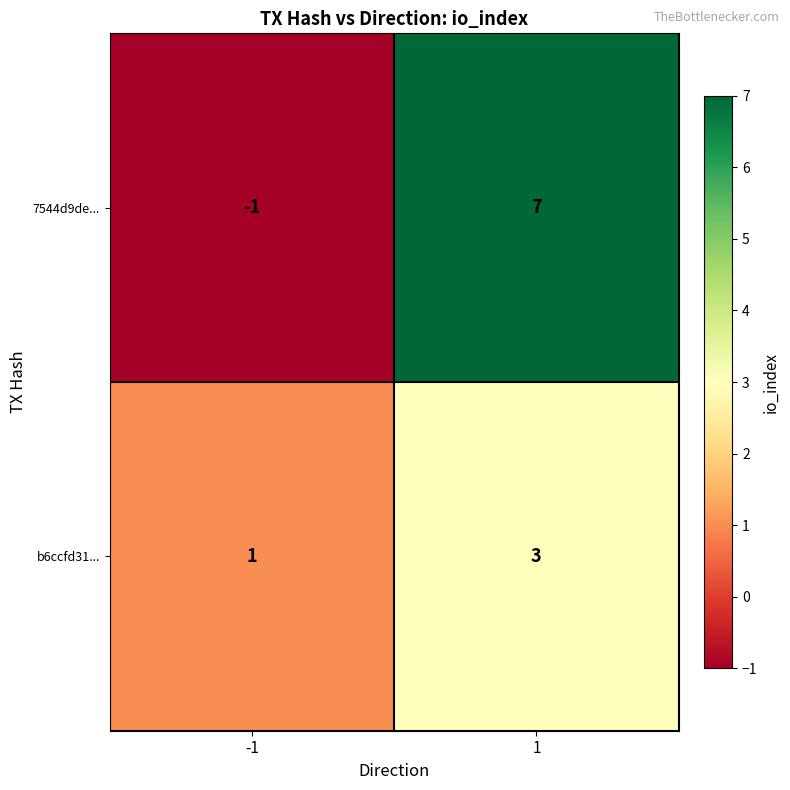

The 7544d9de... series shows 7 at 1. True or false?

True